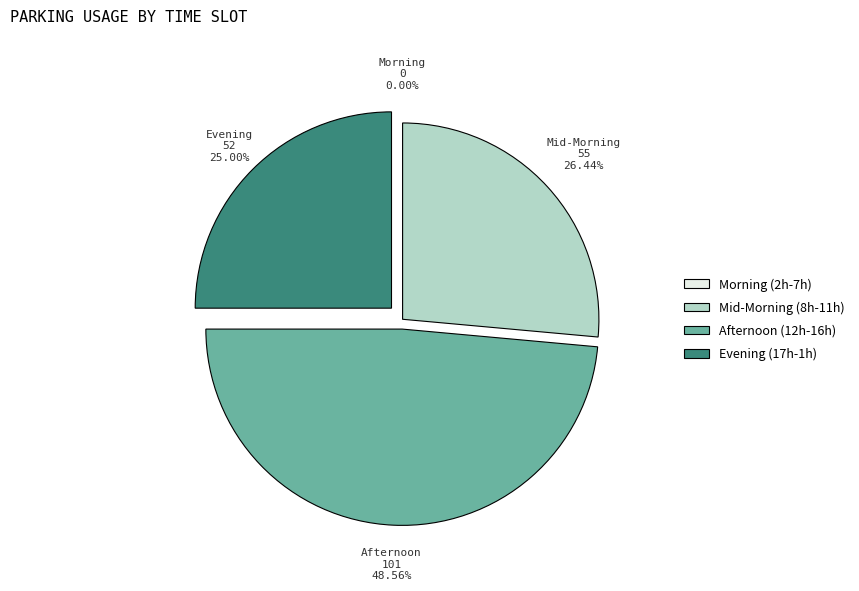

Does any single category account for the majority?

No